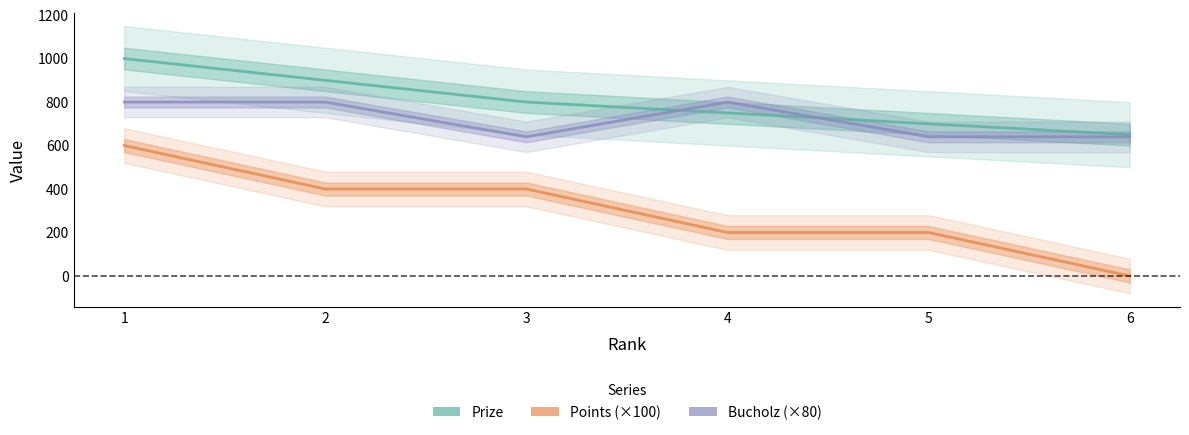

Reading left to right, what are all the values shown in this chart?

Prize: 1000	900	800	750	700	650
Points: 600	400	400	200	200	0
Bucholz: 800	800	640	800	640	640